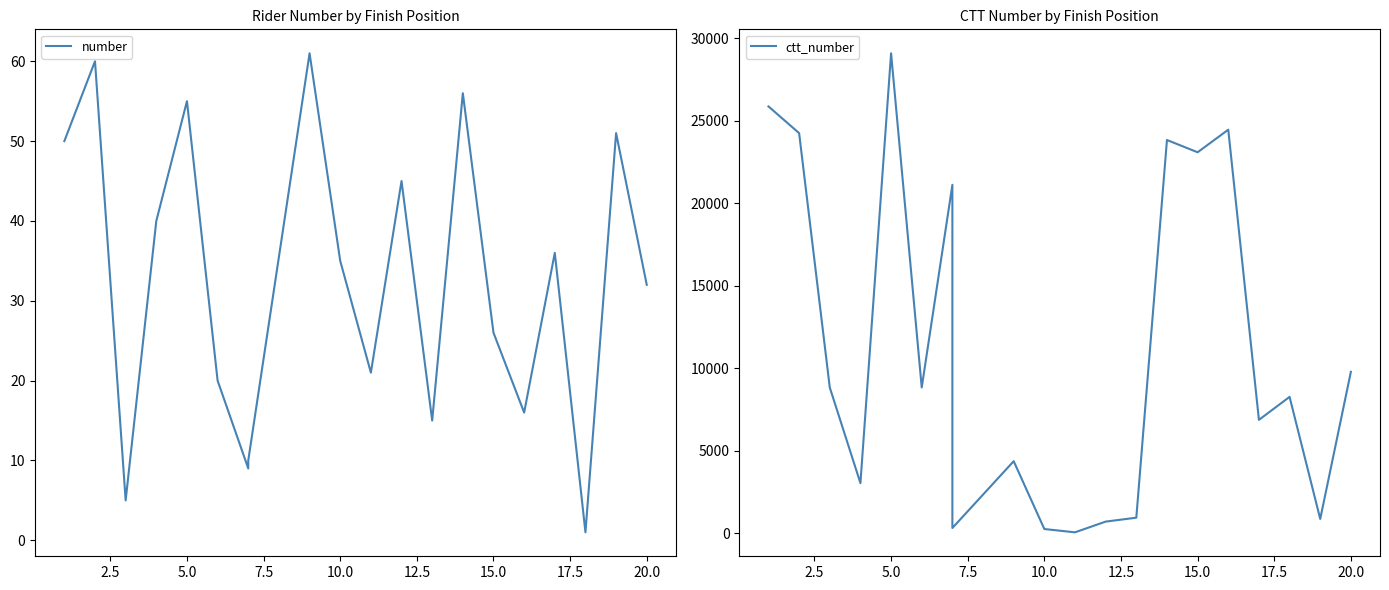

True or false: number and ctt_number intersect in this chart.

False